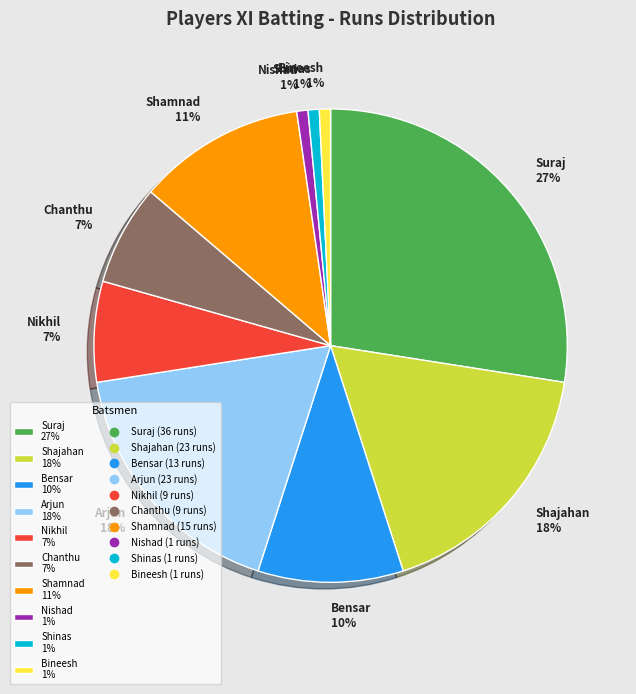

Does any single category account for the majority?

No